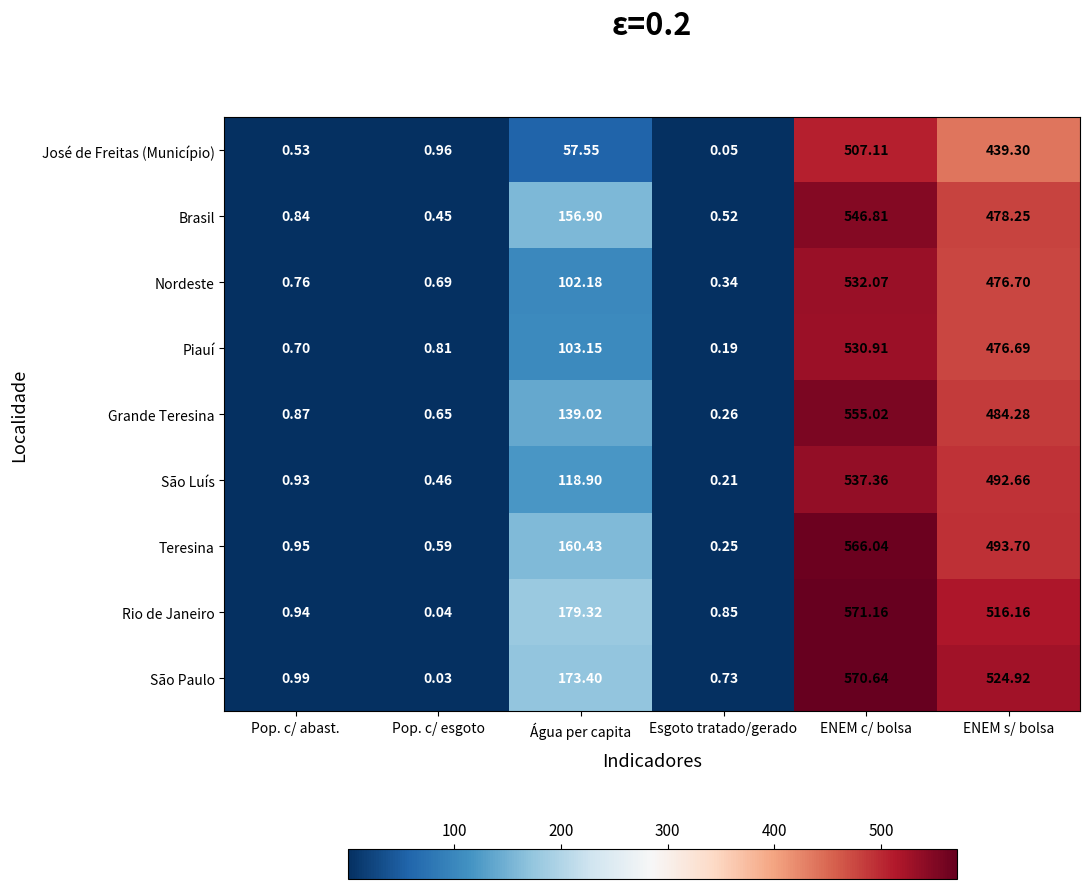

Where is Teresina nearest to the value 283?

Água per capita